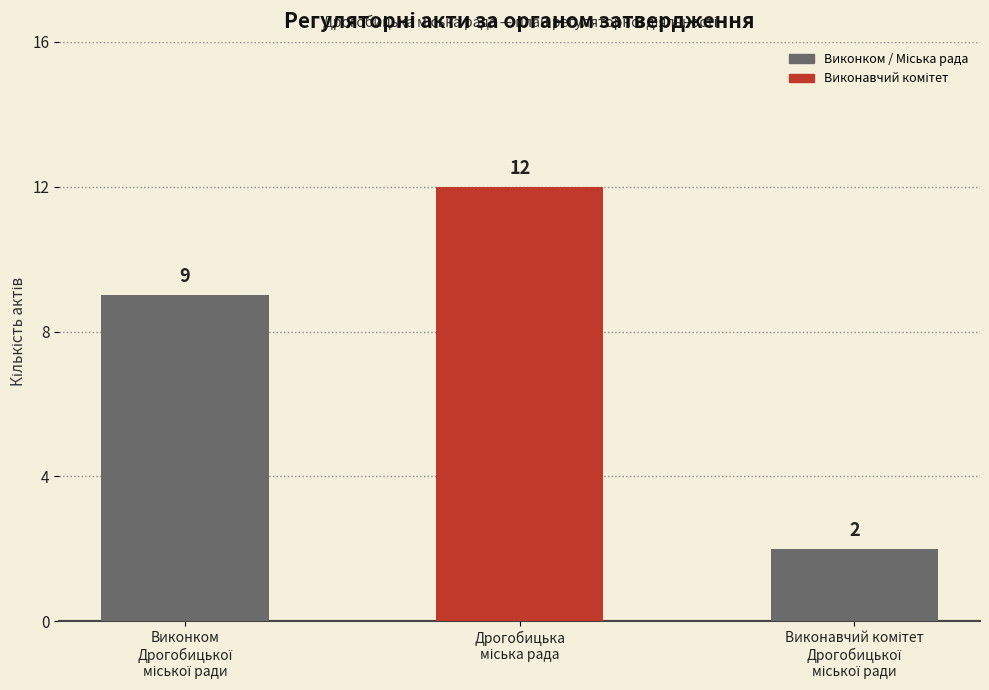

How many values are between 2 and 12?

3